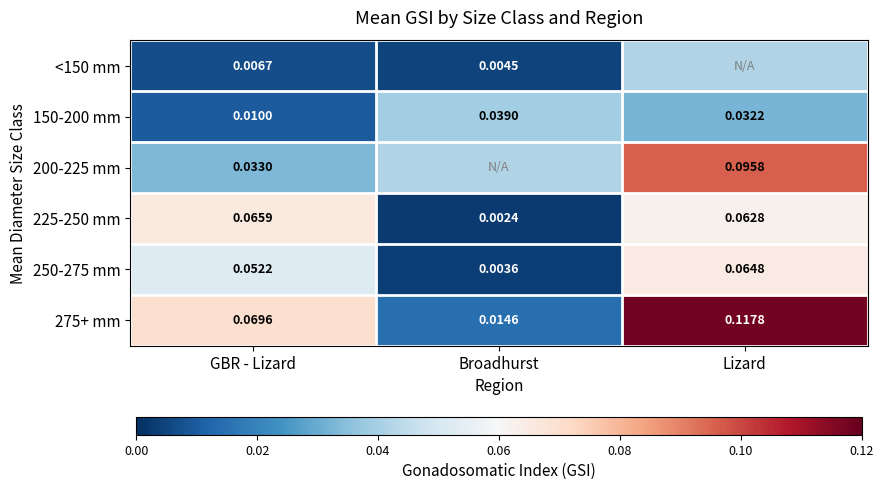

How many series are shown in this chart?

6